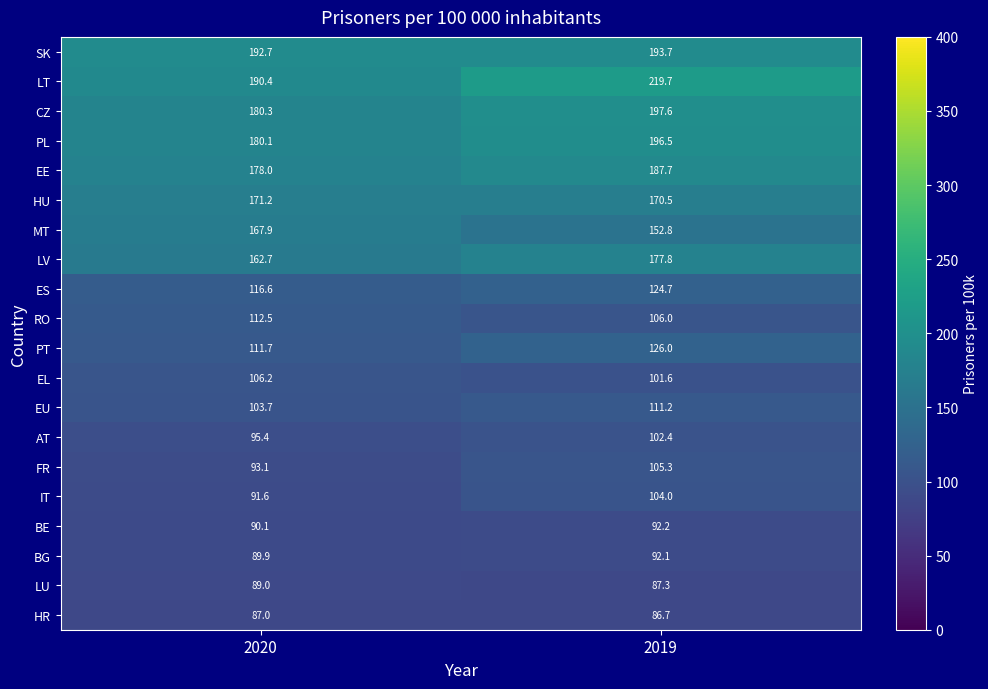

What is the difference between the SK values at 2020 and 2019?

1.0